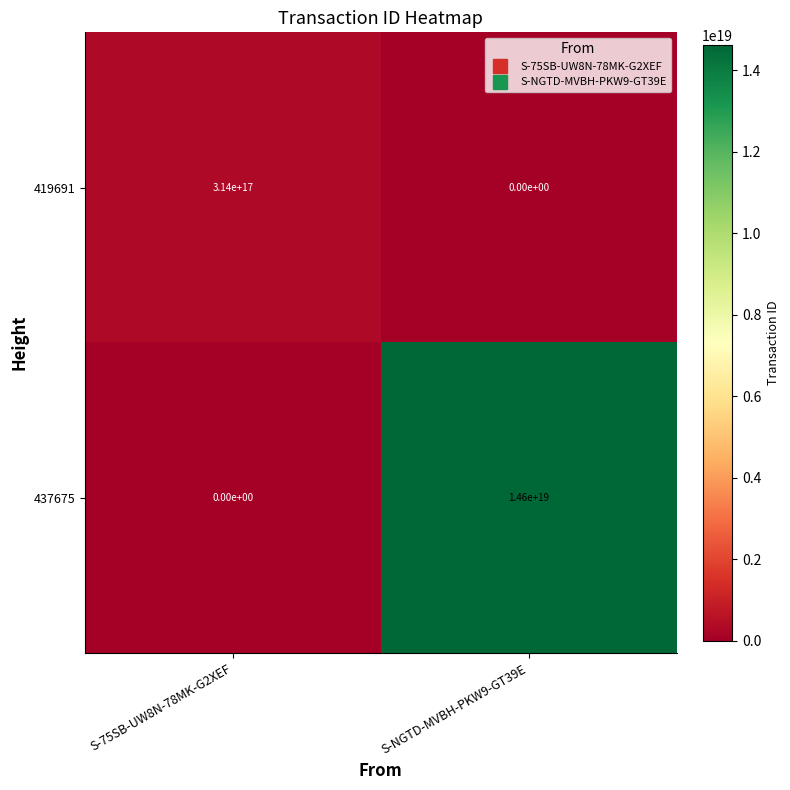

Which series has the largest range (max minus min)?

437675